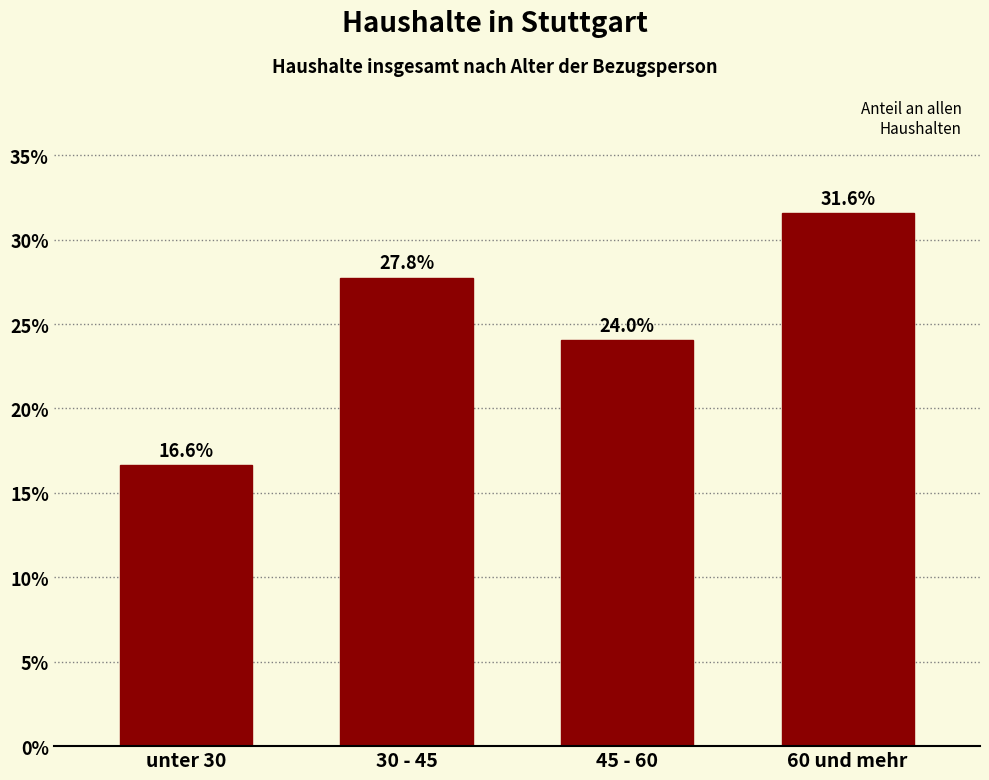

Reading right to left, extract all data points from this chart.

60 und mehr=31.6	45 - 60=24.0	30 - 45=27.8	unter 30=16.6